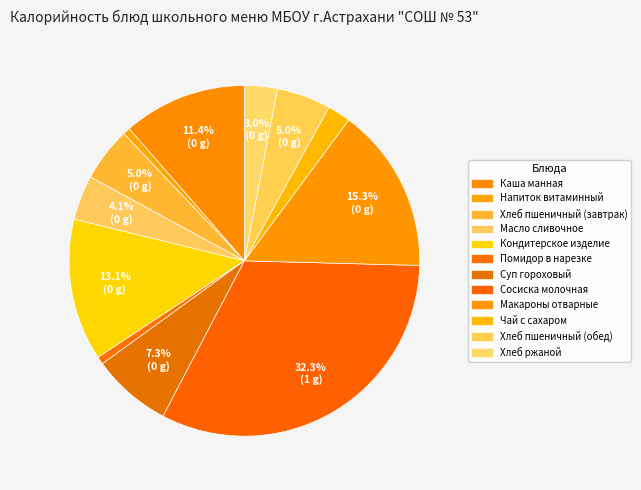

To the nearest percent, what is the difference between the largest and smallest slice percentages?

32%